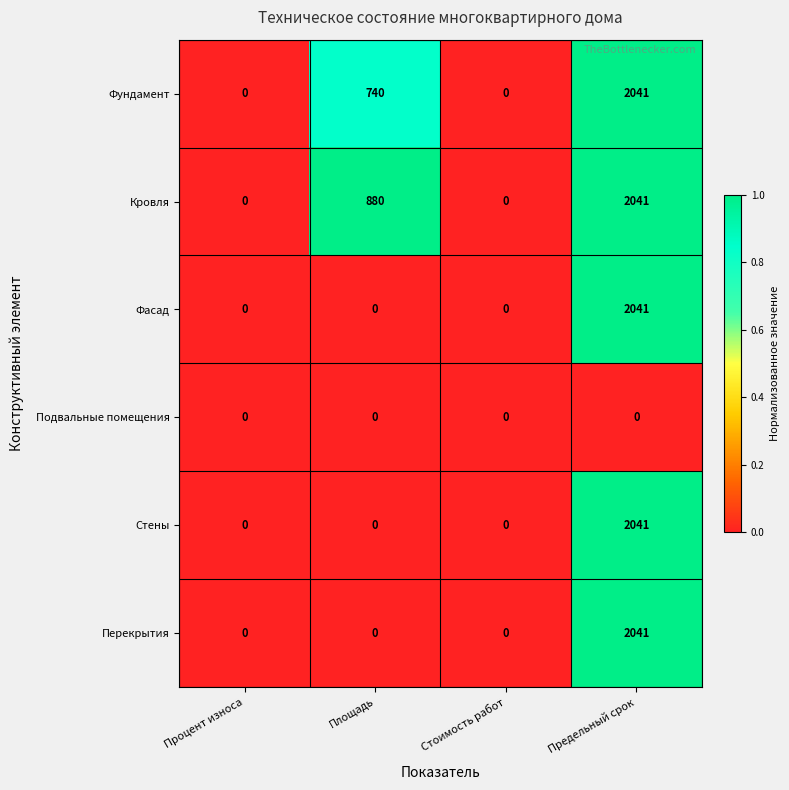

At which category is the sum across all series the highest?

Предельный срок